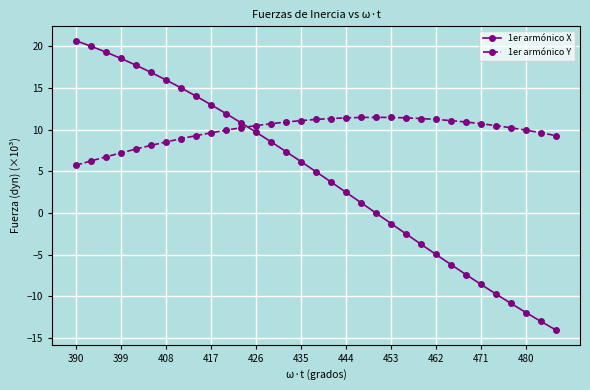

Which series has the largest range (max minus min)?

1er armónico X